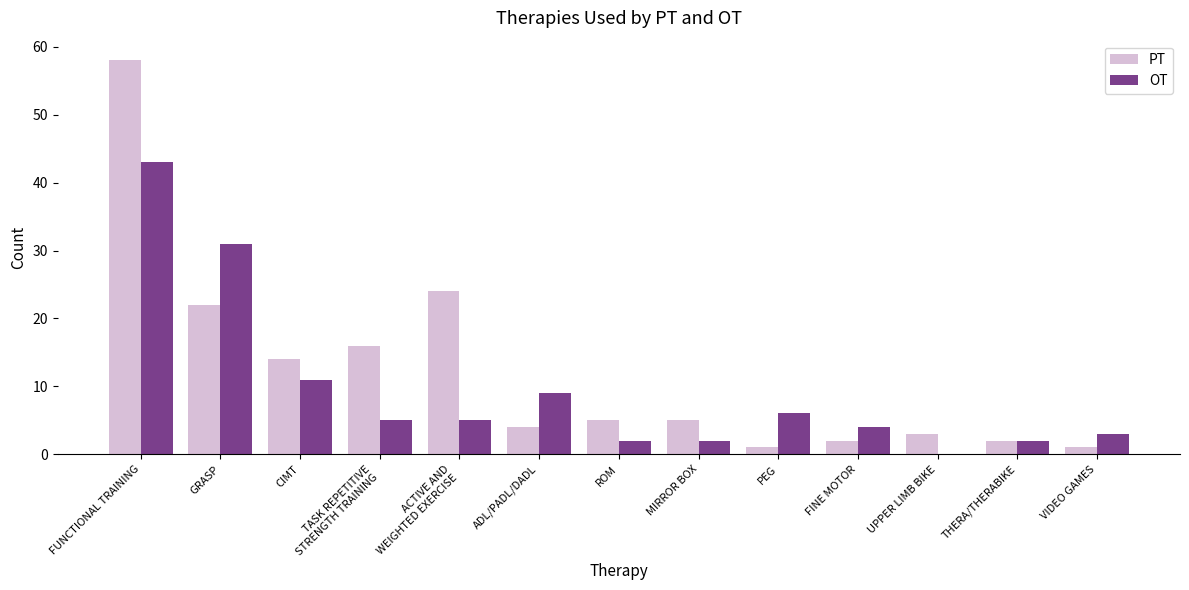

Between CIMT and FINE MOTOR, which series saw the biggest shift?

PT